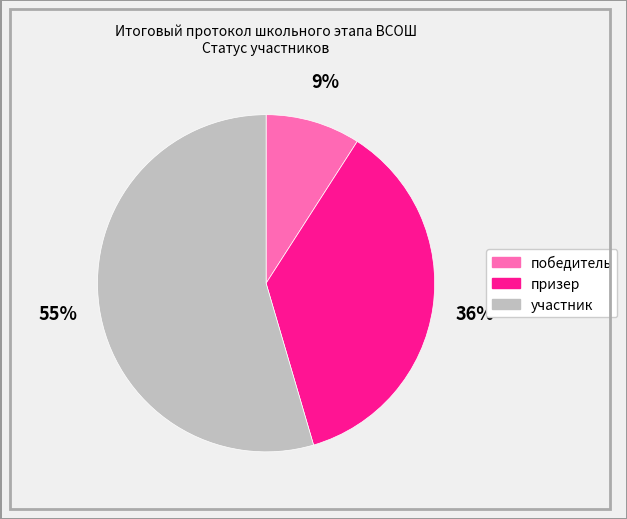

True or false: призер accounts for 26% of the total.

False